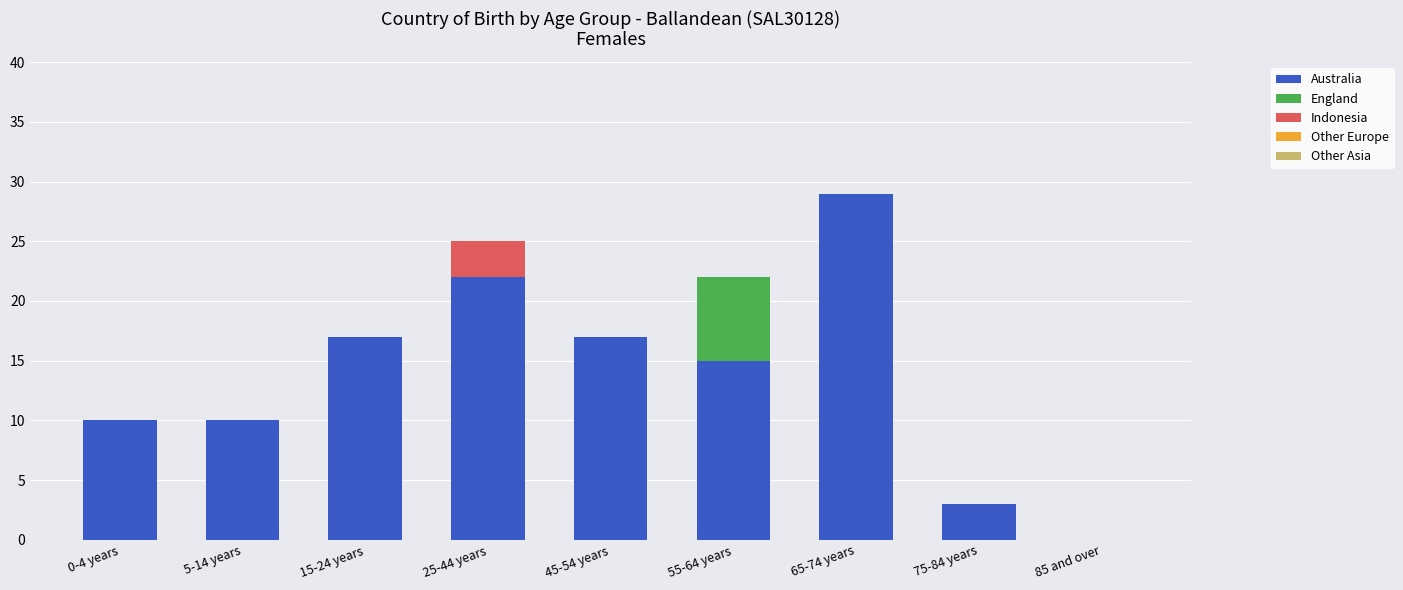

What is the total value across all series at 45-54 years?

17